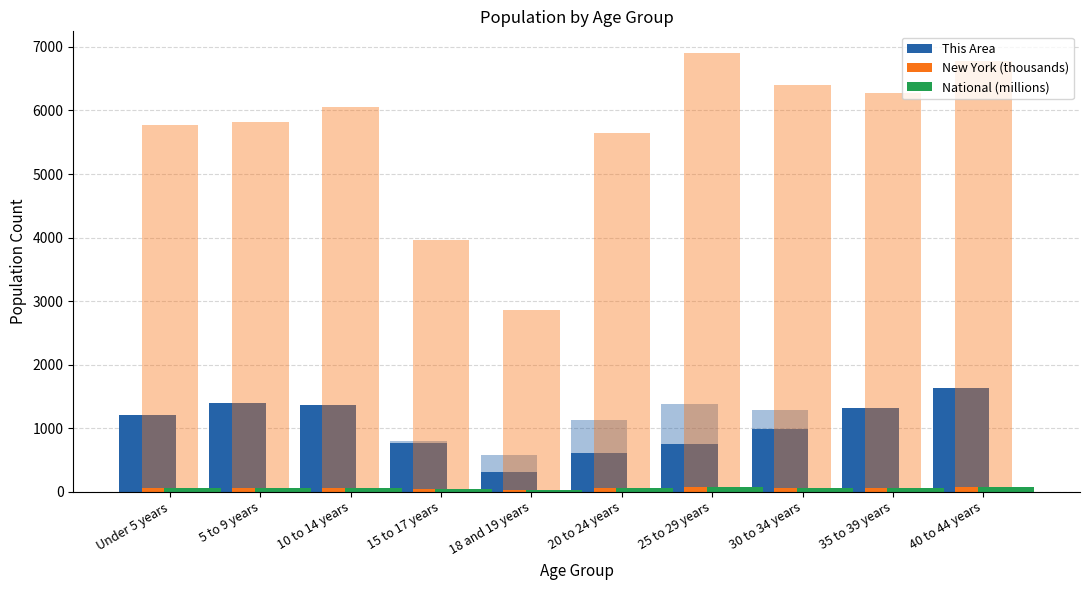

What are all the series names shown in the legend?

This Area, New York (thousands), National (millions)